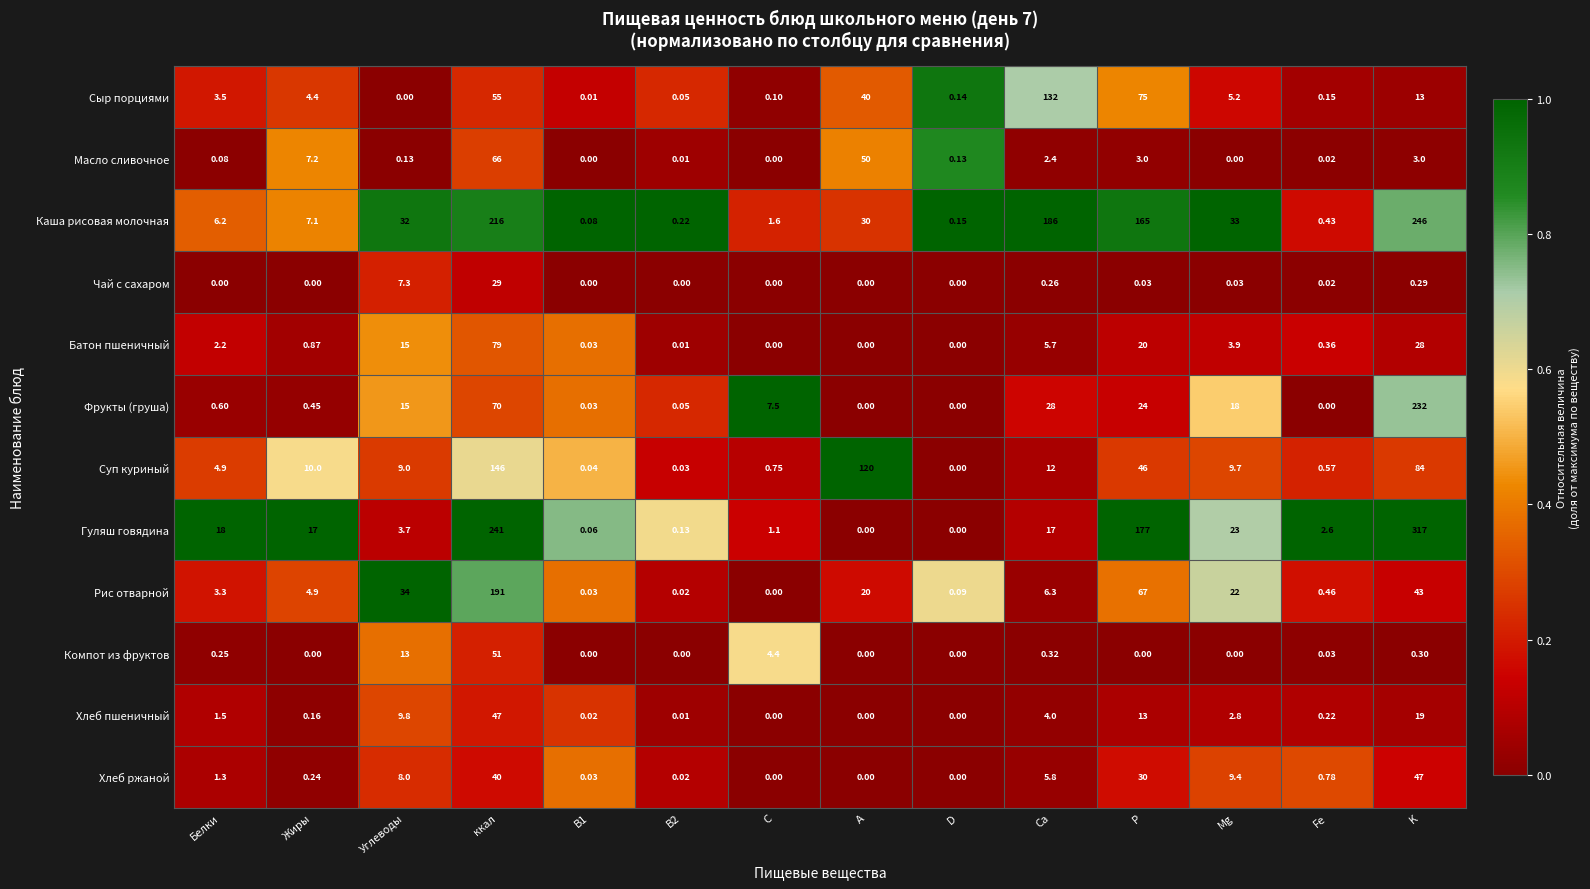

Between ккал and D, which series saw the biggest shift?

Гуляш говядина